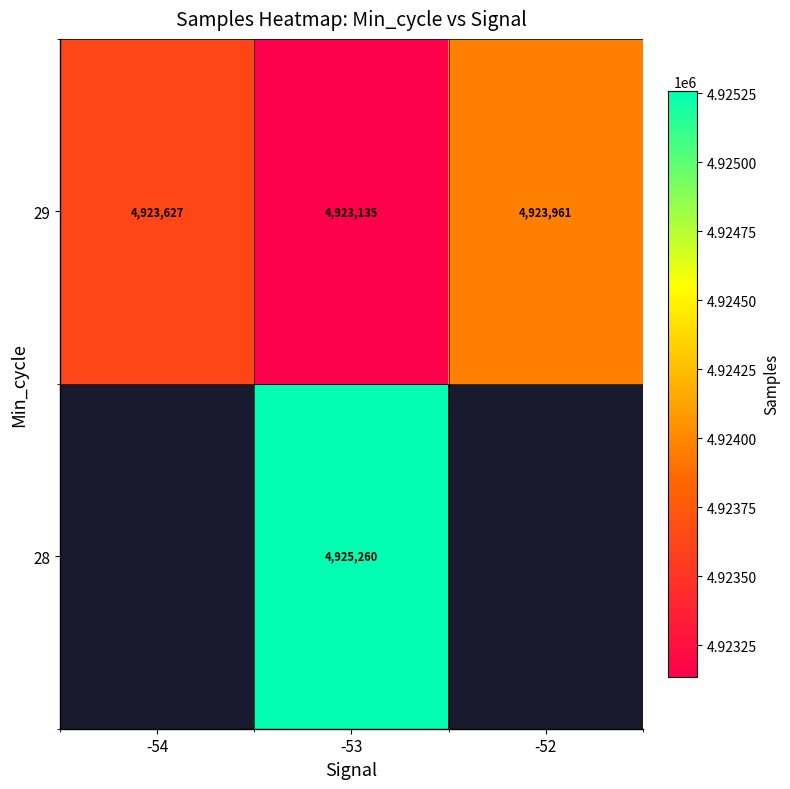

At which label is 29 closest to 4923548?

-54